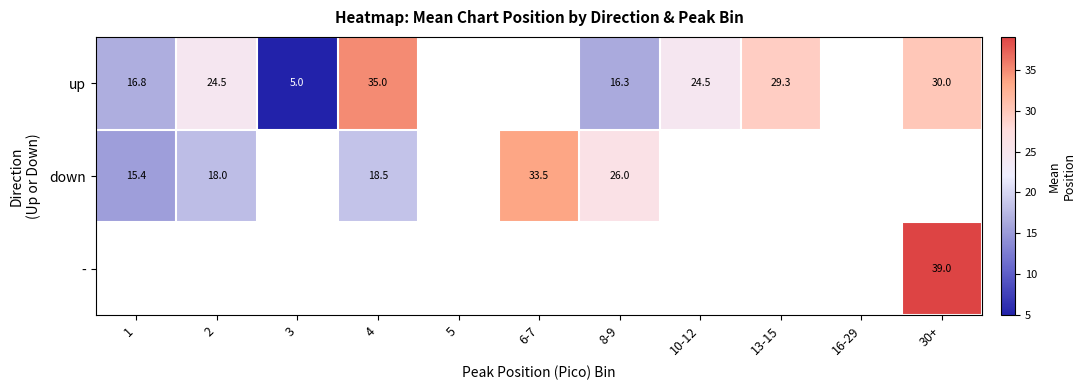

The up series shows 5.0 at 3. True or false?

True